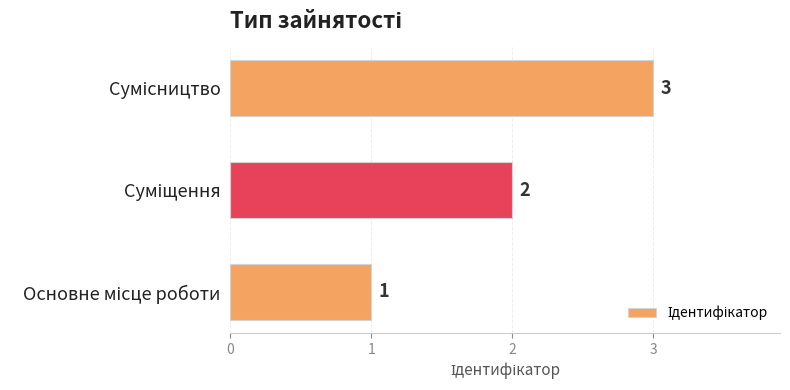

What is the maximum value shown in the chart?

3